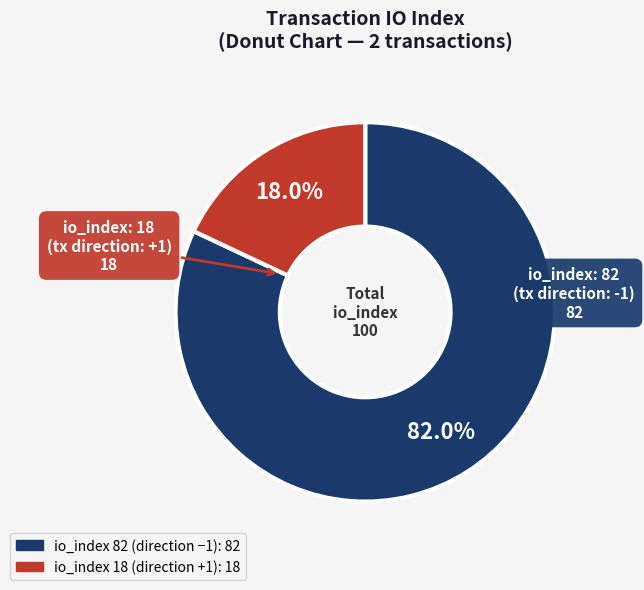

To the nearest percent, what is the average slice percentage?

50%